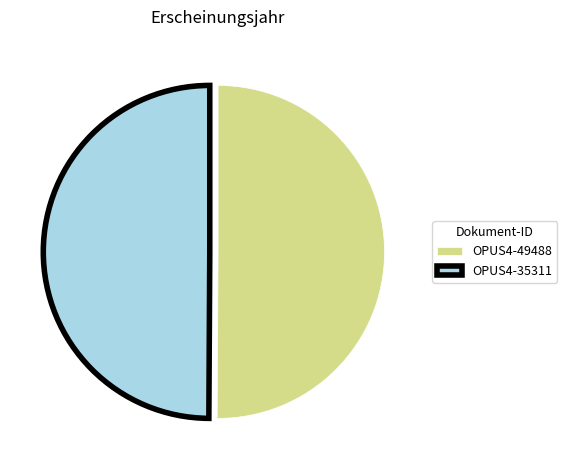

The OPUS4-35311 slice represents 43% of the pie. True or false?

False